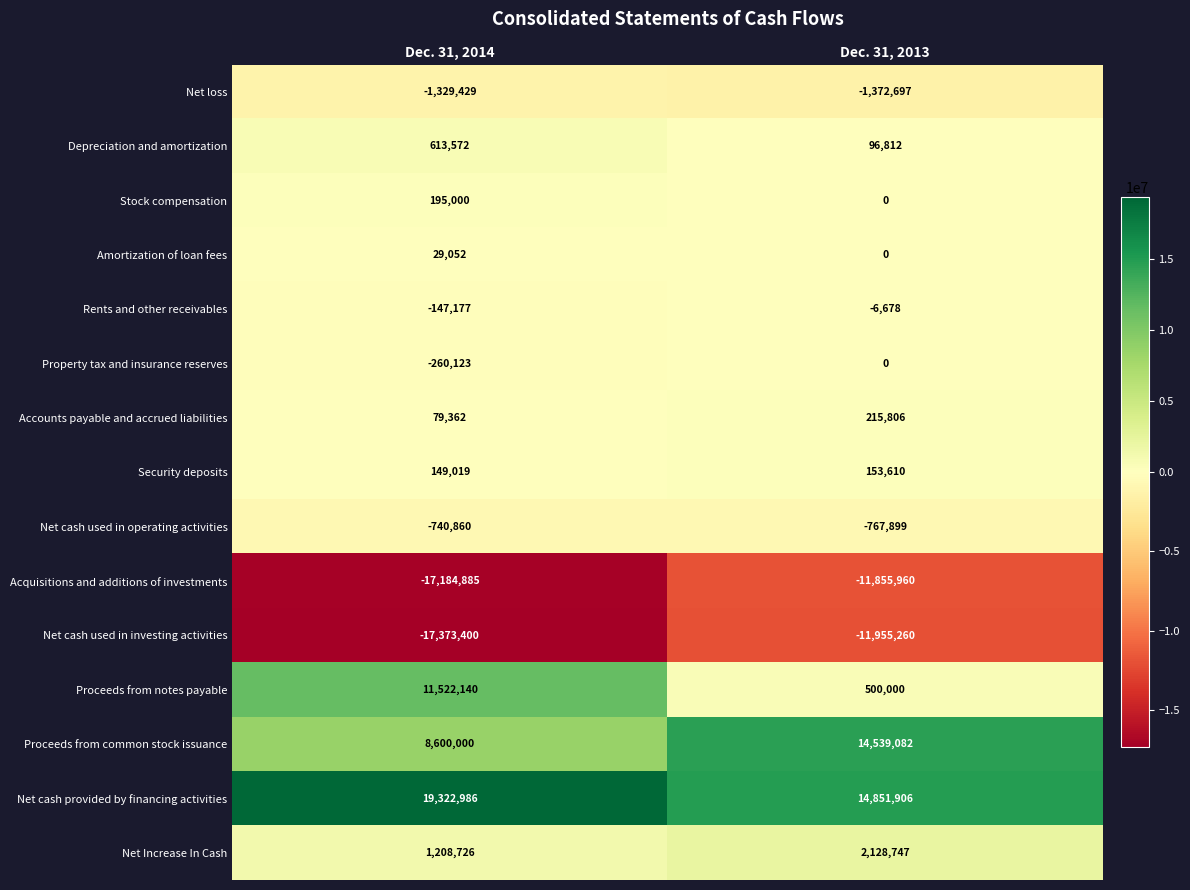

What is the average value of the Depreciation and amortization series?

355192